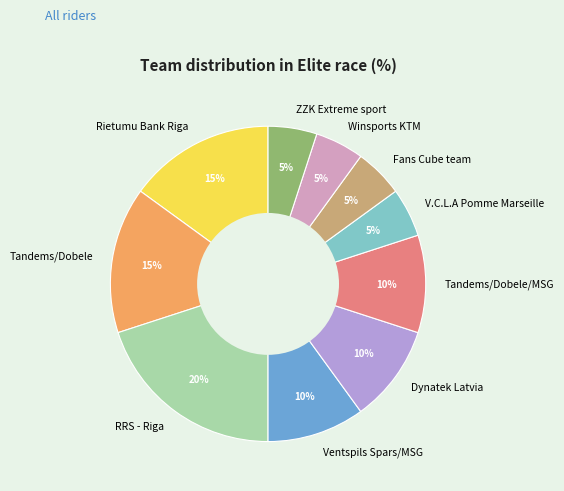

Count the number of slices in the pie.

10